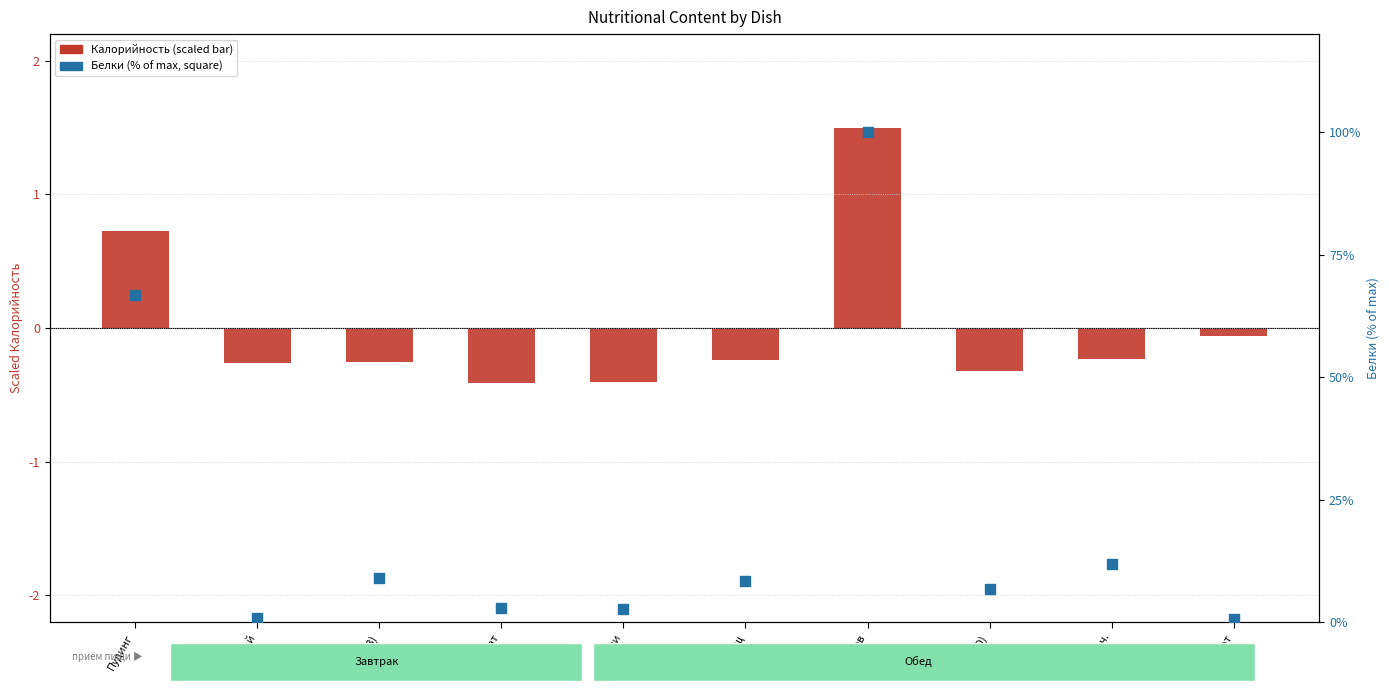

What are all the series names shown in the legend?

Калорийность (scaled), Белки (% of max)